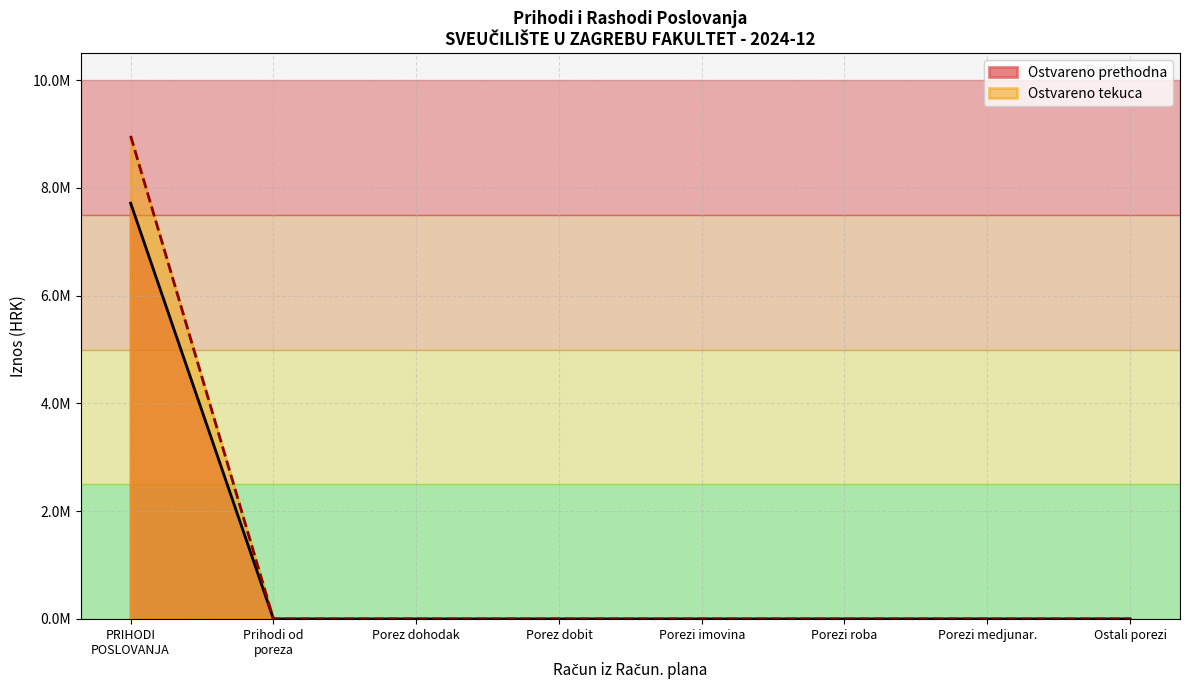

Does the chart have visible grid lines?

Yes